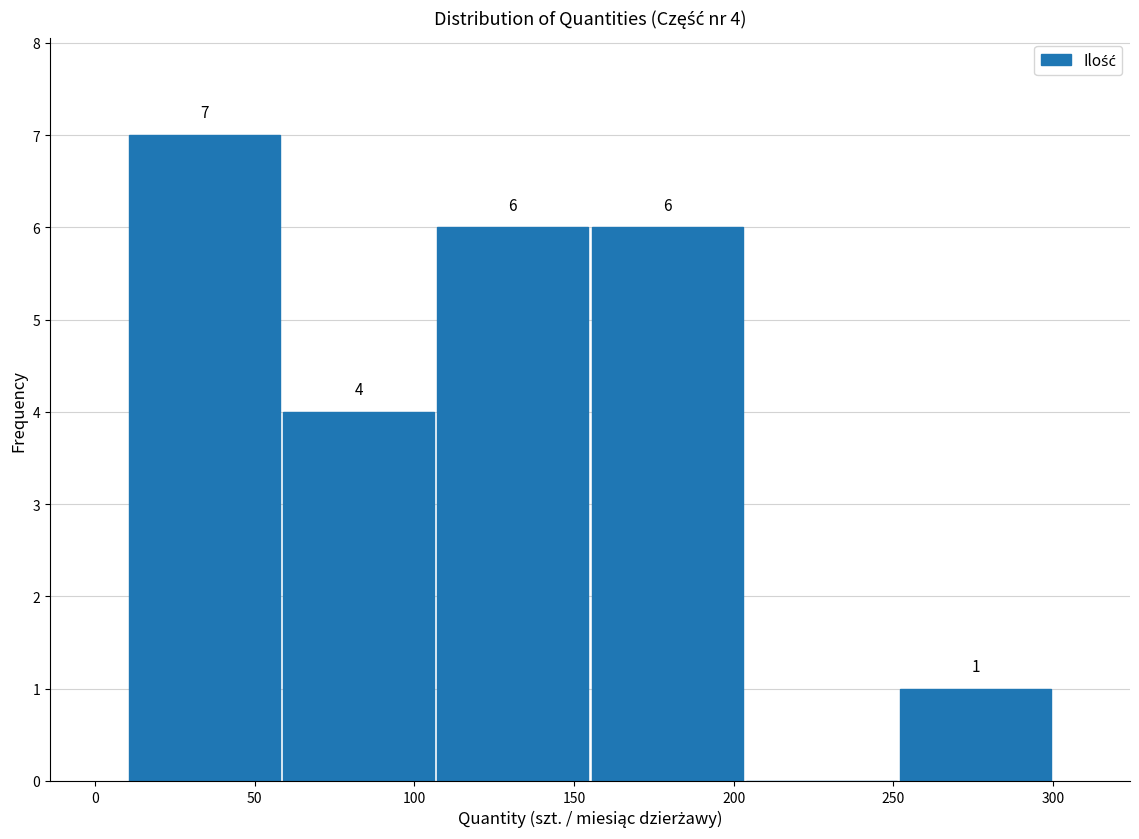

Which range on the x-axis has the tallest bar?

10 to 60